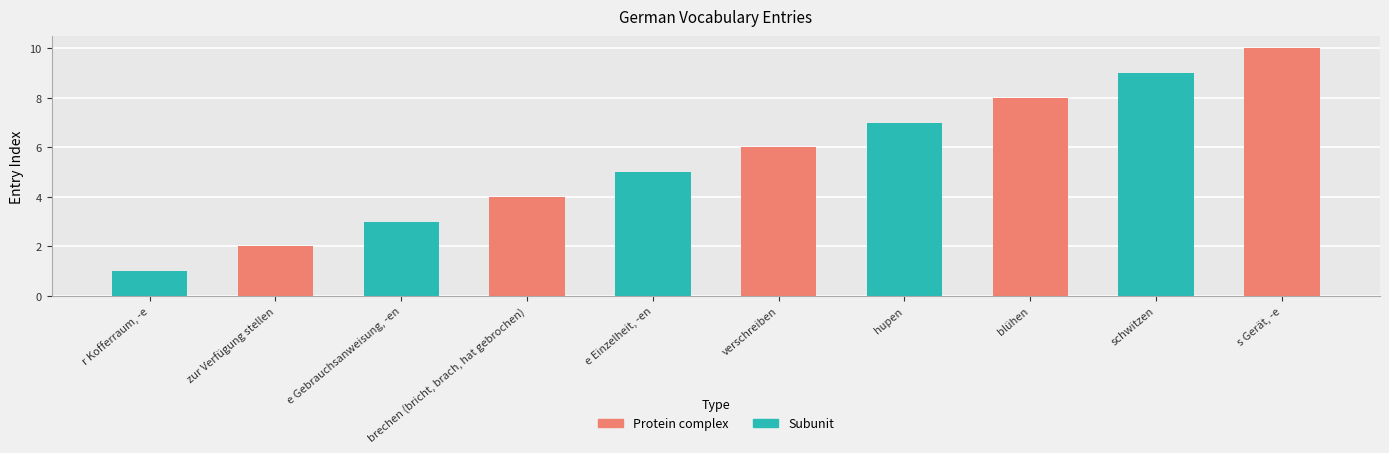

What is the value of the 1st bar from the left?

1